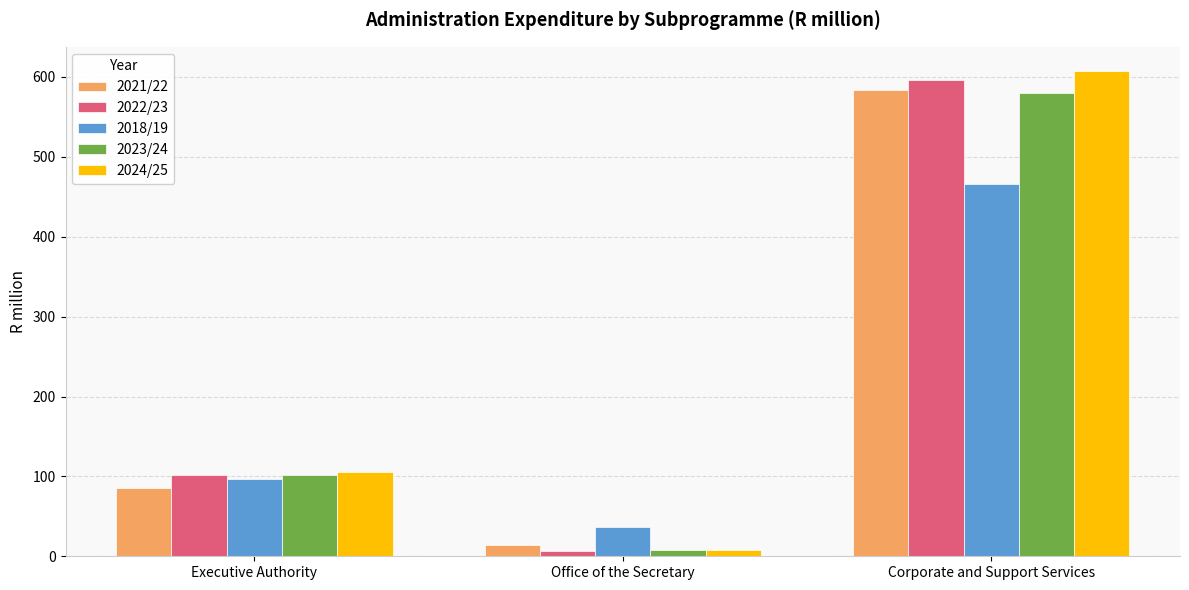

What are all the series names shown in the legend?

2021/22, 2022/23, 2018/19, 2023/24, 2024/25